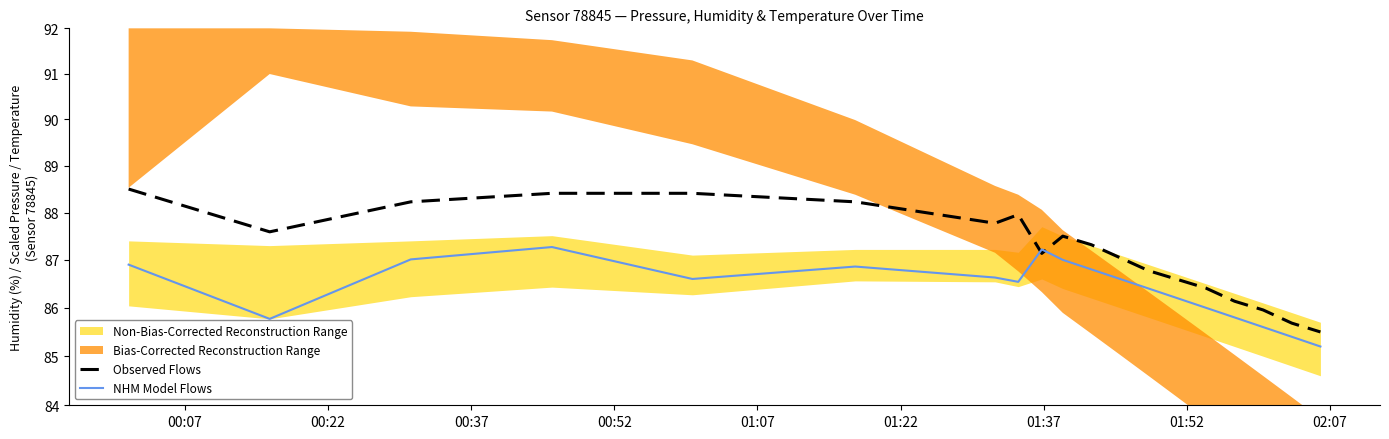

Rank the series by their average value, from lowest to highest.

NHM Model Flows, Observed Flows